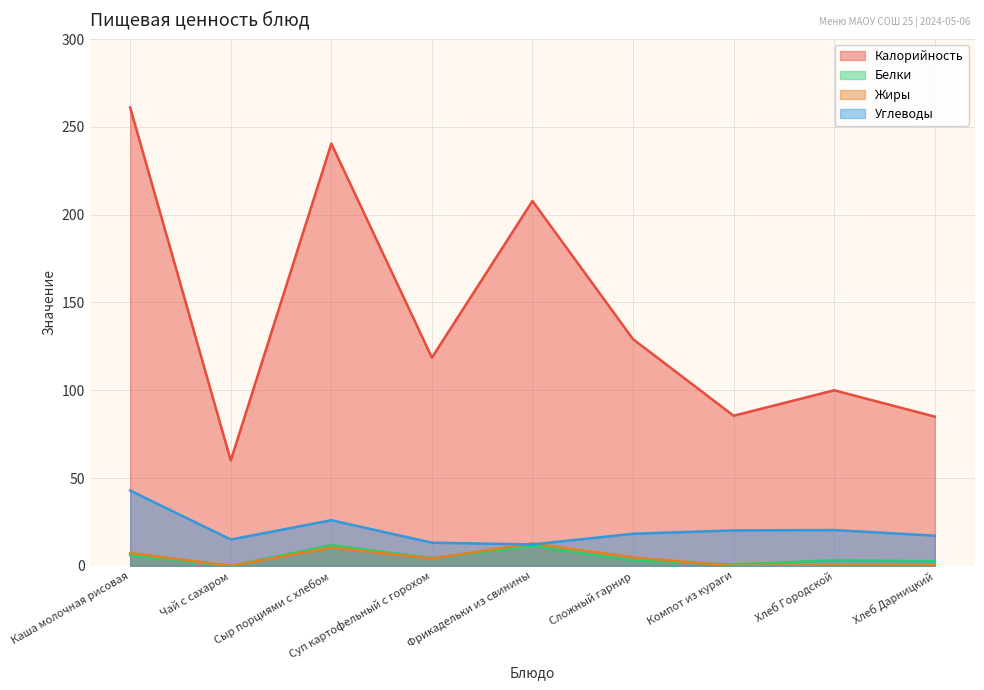

The Жиры series shows 0.5 at Хлеб Городской. True or false?

False